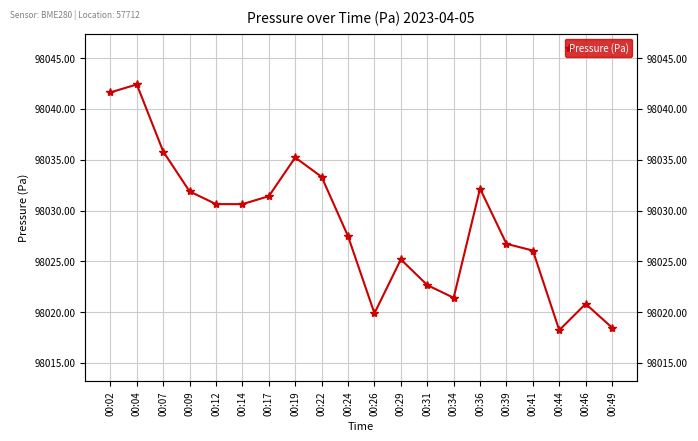

How many lines are shown in the chart?

1